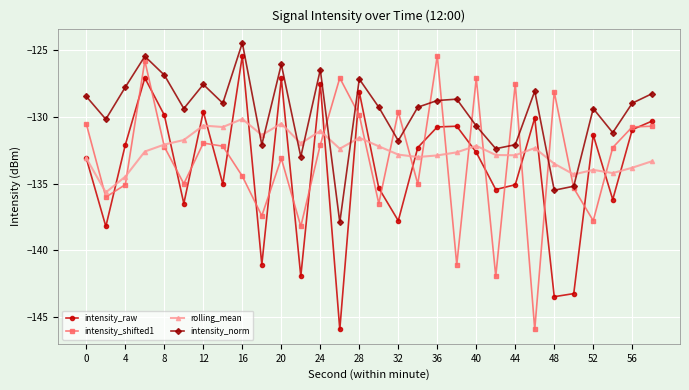

Which series has the largest total across all categories?

intensity_norm